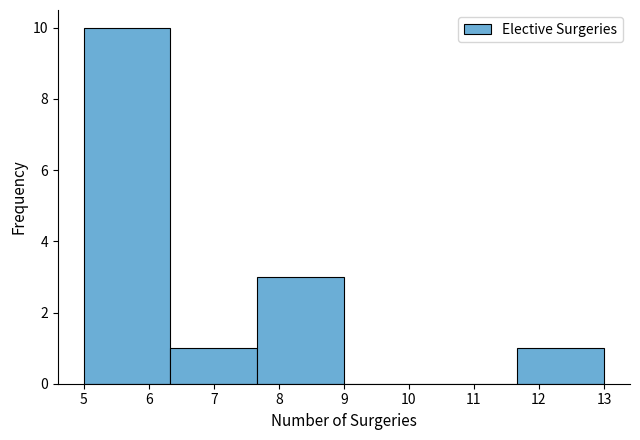

Over which range of the x-axis is the bar tallest?

5.0 to 6.3